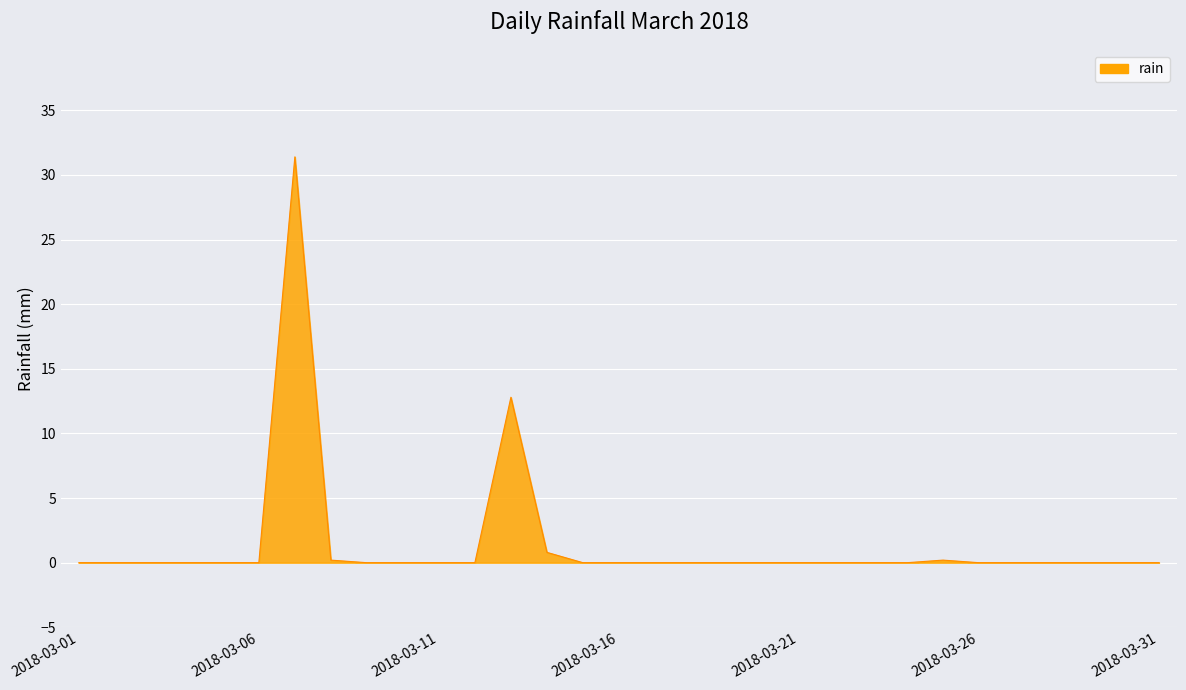

How many lines are shown in the chart?

1